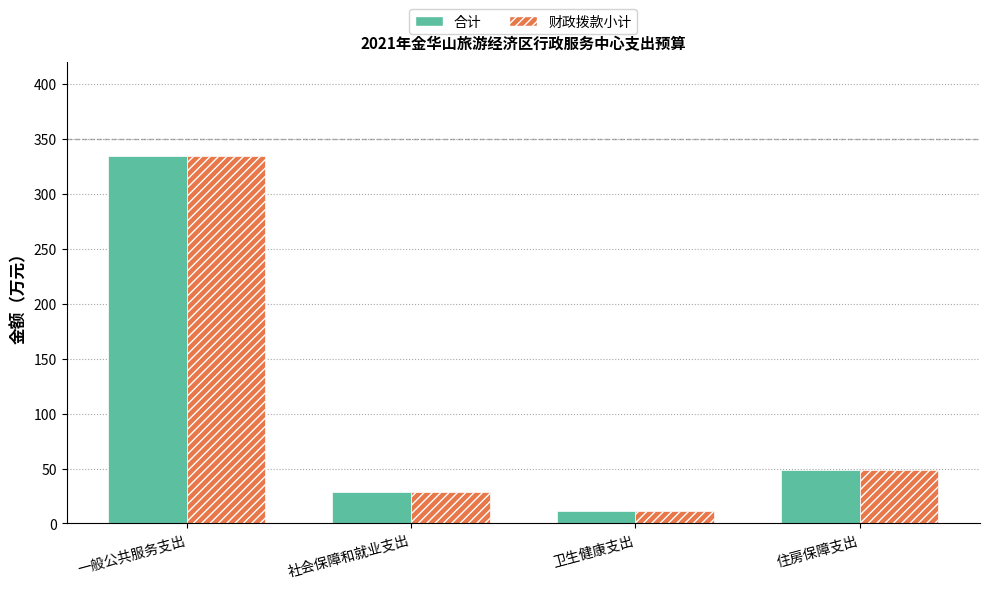

What is the total value across all series at 卫生健康支出?

23.0